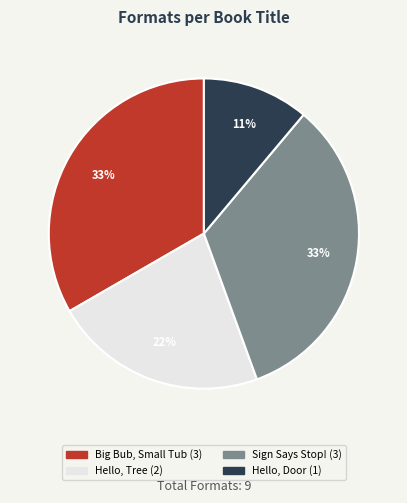

To the nearest percent, what is the difference between the Sign Says Stop! and Hello, Door slice percentages?

22%